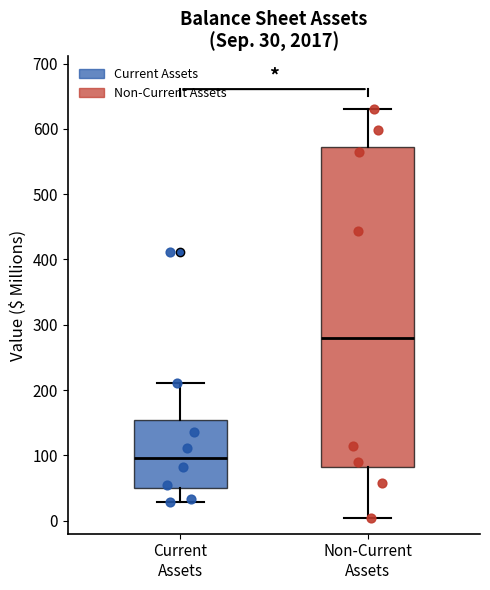

Comparing the boxes themselves (not the whiskers), which one is the tallest?

Non-Current Assets